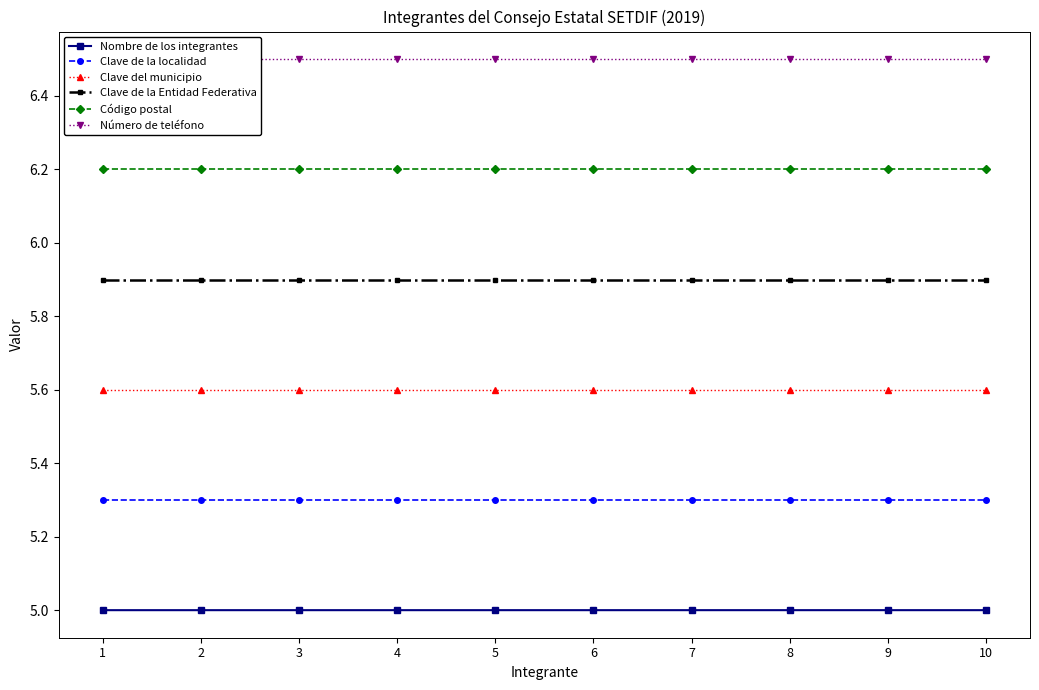

Reading left to right, list all the values displayed in this chart.

Nombre de los integrantes: 1=5.0	2=5.0	3=5.0	4=5.0	5=5.0	6=5.0	7=5.0	8=5.0	9=5.0	10=5.0
Clave de la localidad: 1=5.3	2=5.3	3=5.3	4=5.3	5=5.3	6=5.3	7=5.3	8=5.3	9=5.3	10=5.3
Clave del municipio: 1=5.6	2=5.6	3=5.6	4=5.6	5=5.6	6=5.6	7=5.6	8=5.6	9=5.6	10=5.6
Clave de la Entidad Federativa: 1=5.9	2=5.9	3=5.9	4=5.9	5=5.9	6=5.9	7=5.9	8=5.9	9=5.9	10=5.9
Código postal: 1=6.2	2=6.2	3=6.2	4=6.2	5=6.2	6=6.2	7=6.2	8=6.2	9=6.2	10=6.2
Número de teléfono: 1=6.5	2=6.5	3=6.5	4=6.5	5=6.5	6=6.5	7=6.5	8=6.5	9=6.5	10=6.5